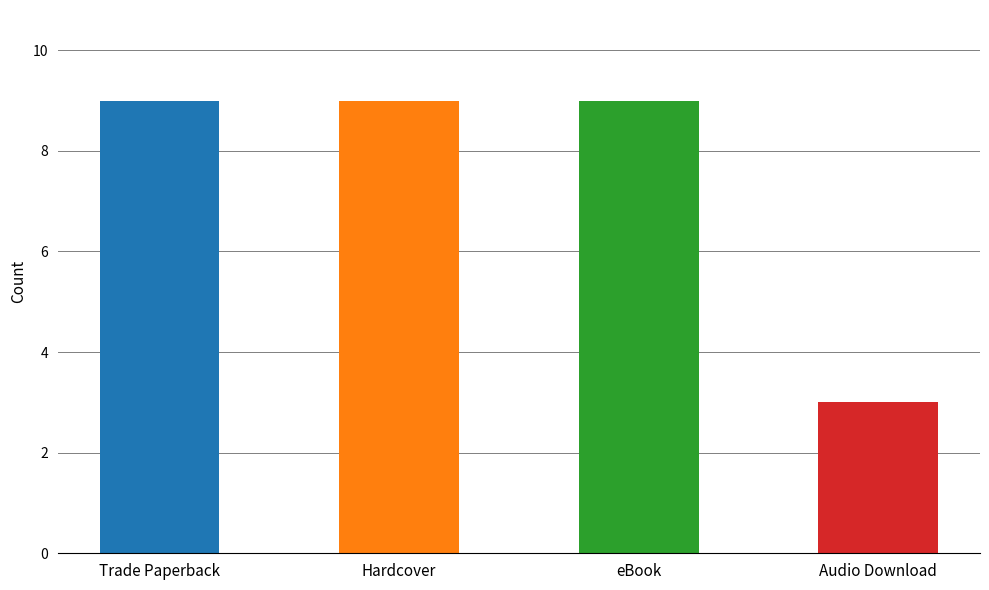

What is the sum of all values?

30